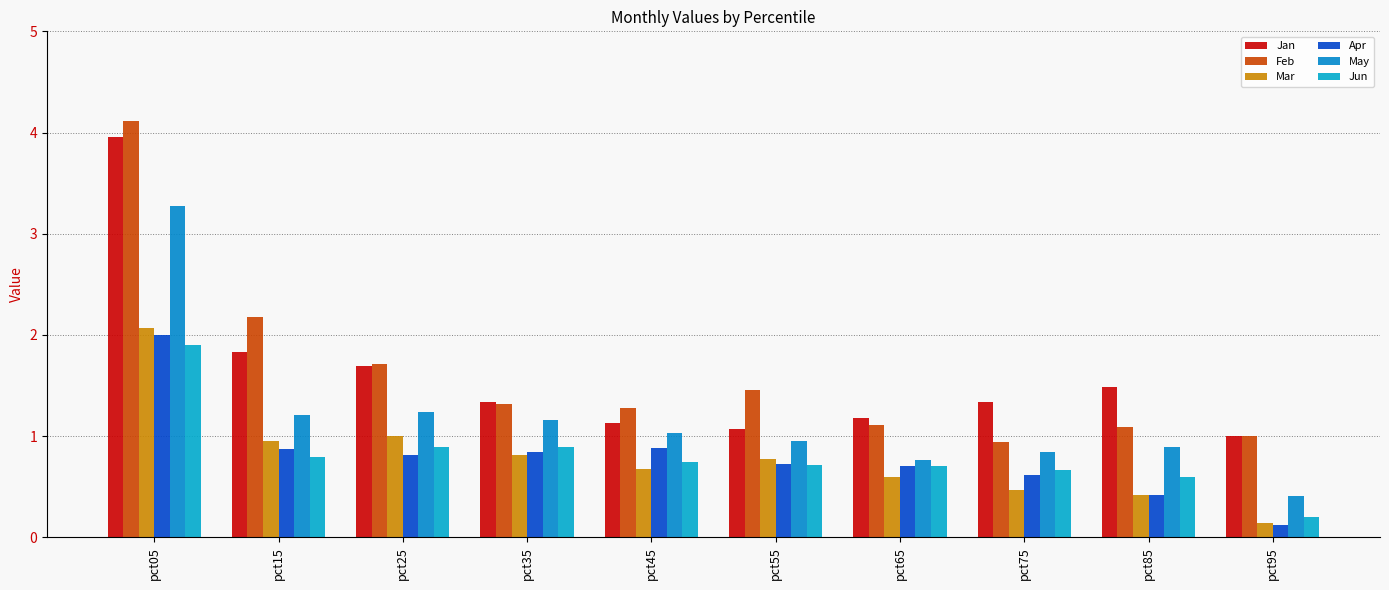

What is the value of the Jan bar at the 3rd from the left?

1.7